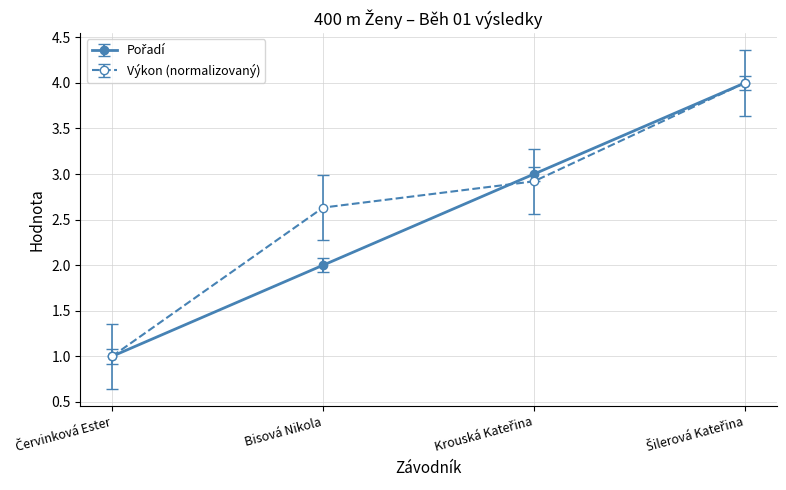

What is the value of the Výkon (normalizovaný) point at the 4th from the left?

4.0